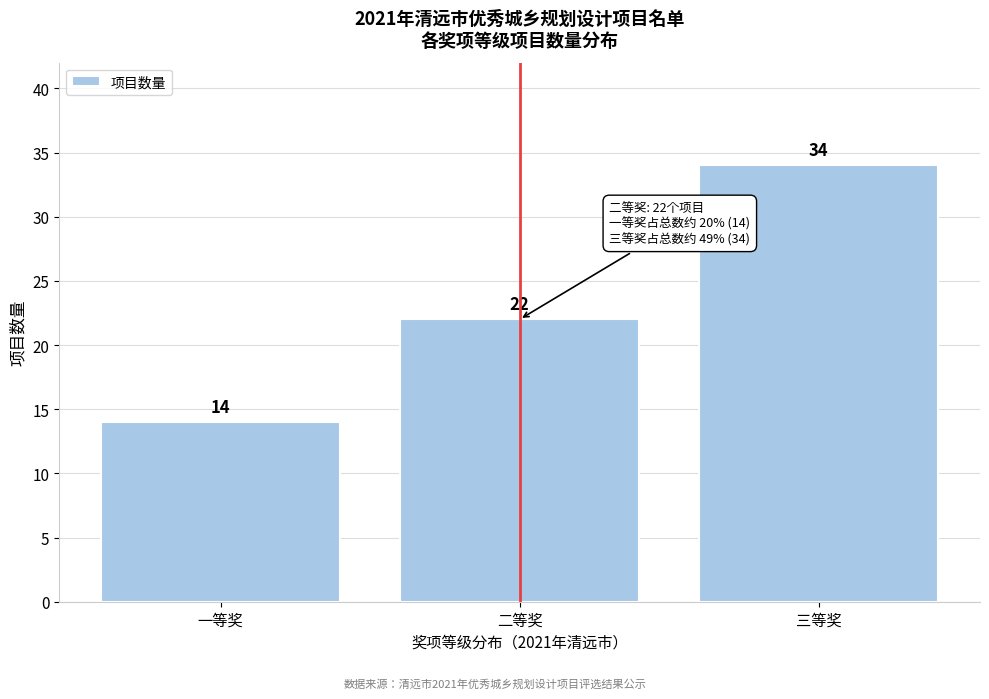

Reading left to right, what are all the values shown in this chart?

一等奖=14	二等奖=22	三等奖=34